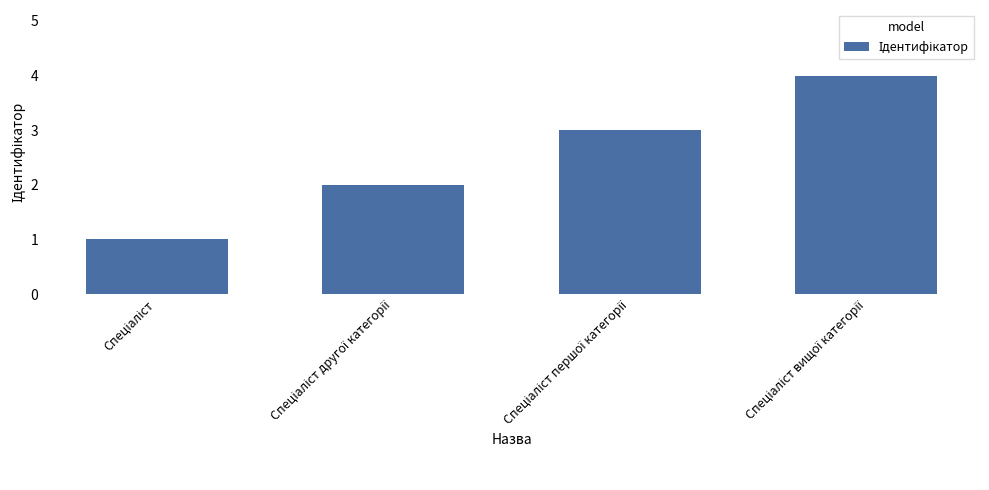

What is the sum of all values?

10